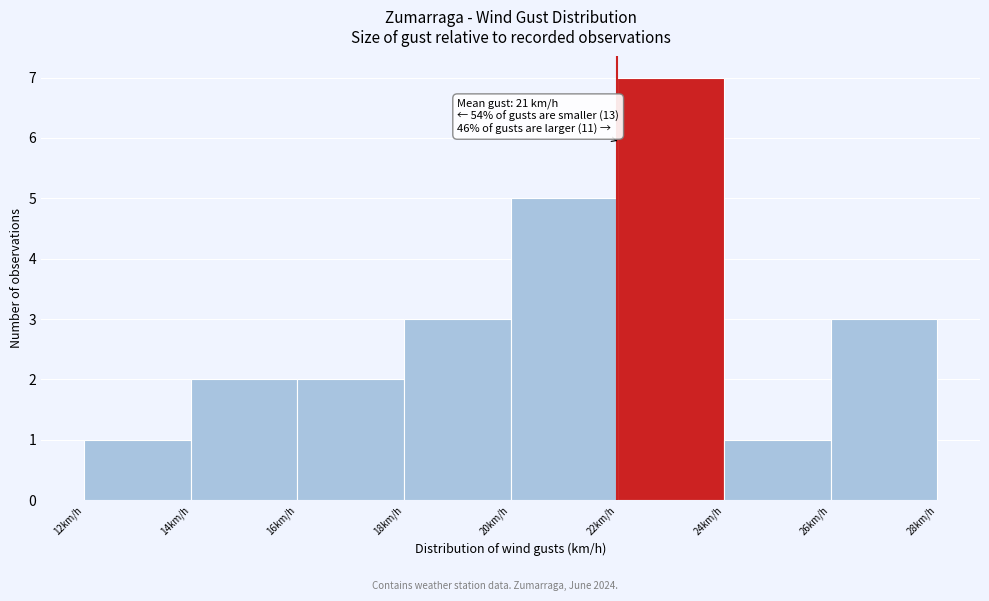

Which range on the x-axis has the tallest bar?

22 to 24